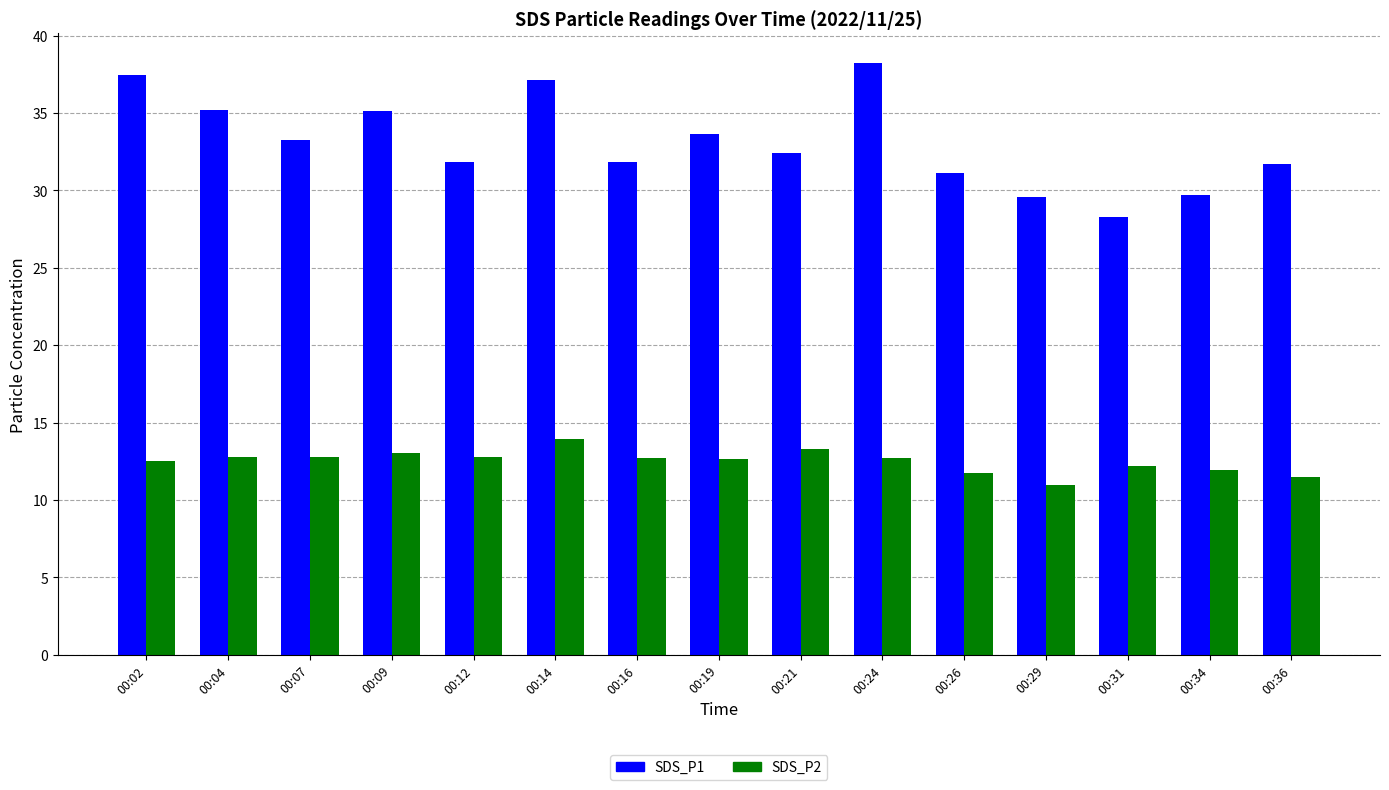

What is the total value across all series at 00:04?

48.0